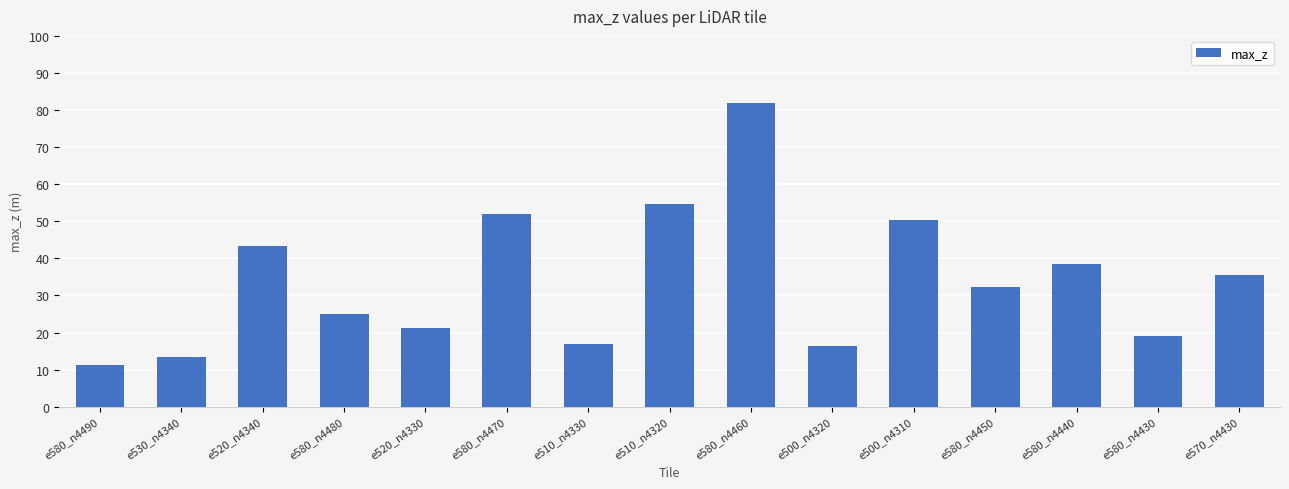

Reading left to right, list all the values displayed in this chart.

11.3	13.5	43.3	24.9	21.2	51.8	17.0	54.7	81.9	16.4	50.4	32.3	38.5	19.1	35.6